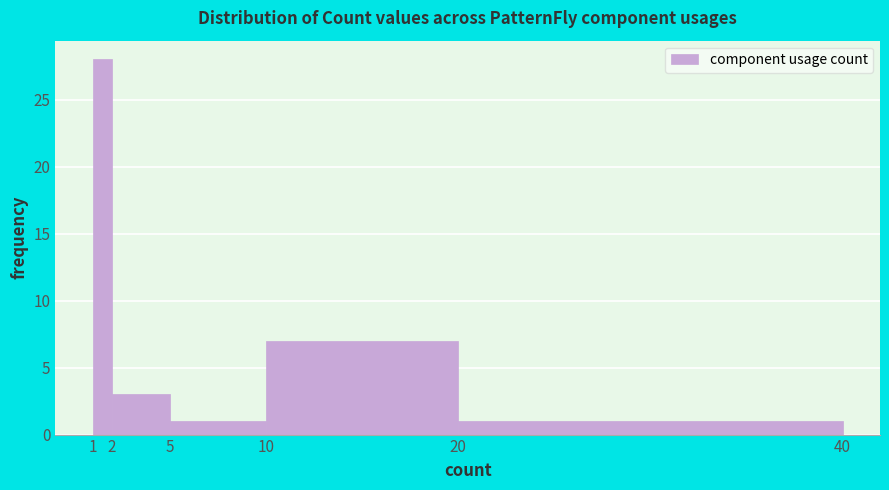

What is the height of the bar covering 5 to 10 on the x-axis? The values are not printed on the chart, so give them approximately, as read against the axis.

1